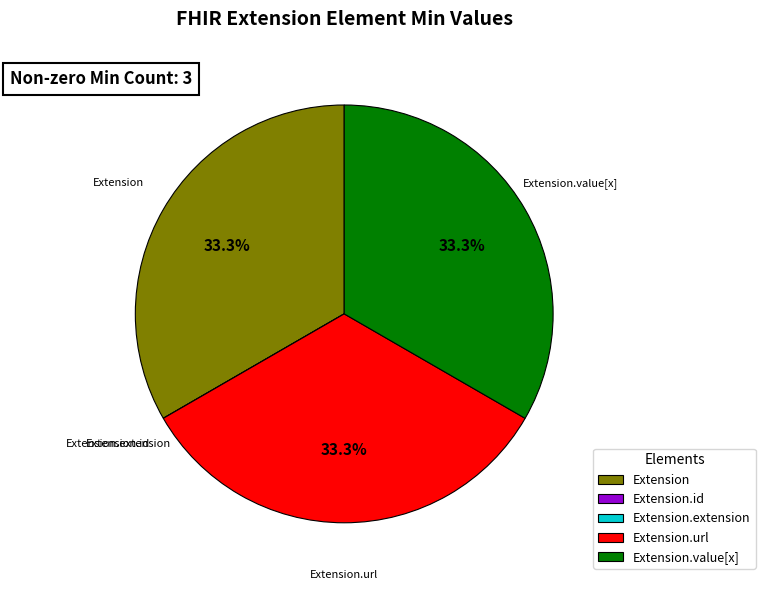

What percentage is NOT represented by Extension.value[x]?

66.7%